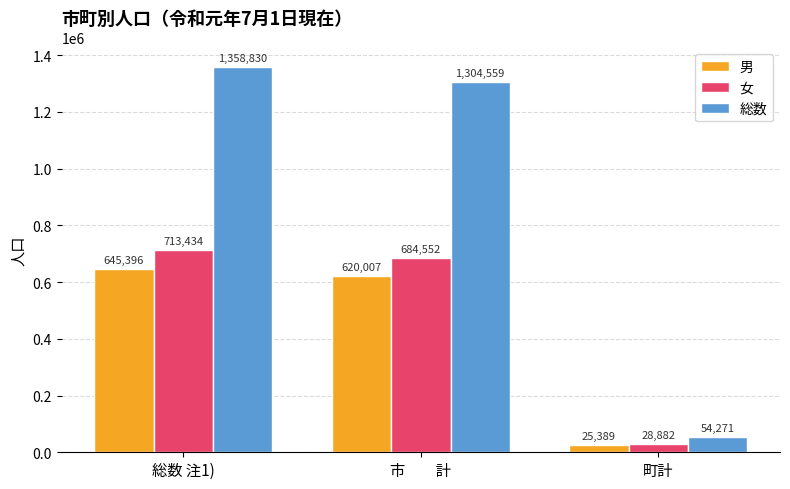

What is the total value across all series at 市　　計?

2609118